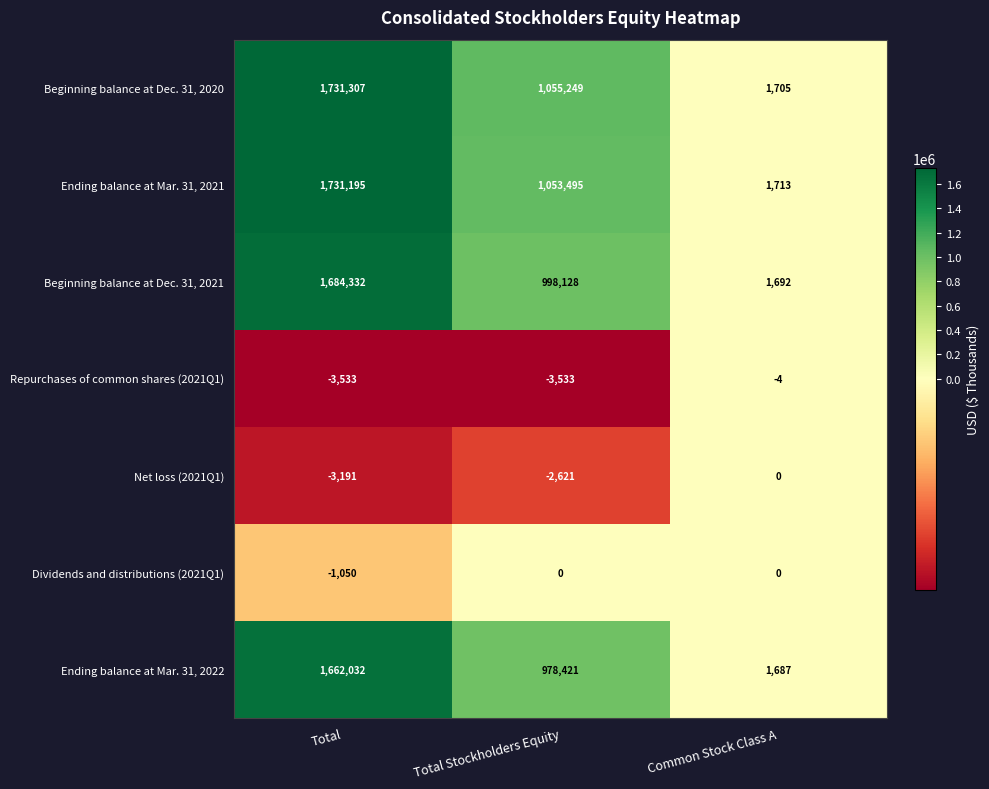

What is the difference between the Beginning balance at Dec. 31, 2020 values at Common Stock Class A and Total Stockholders Equity?

1053544